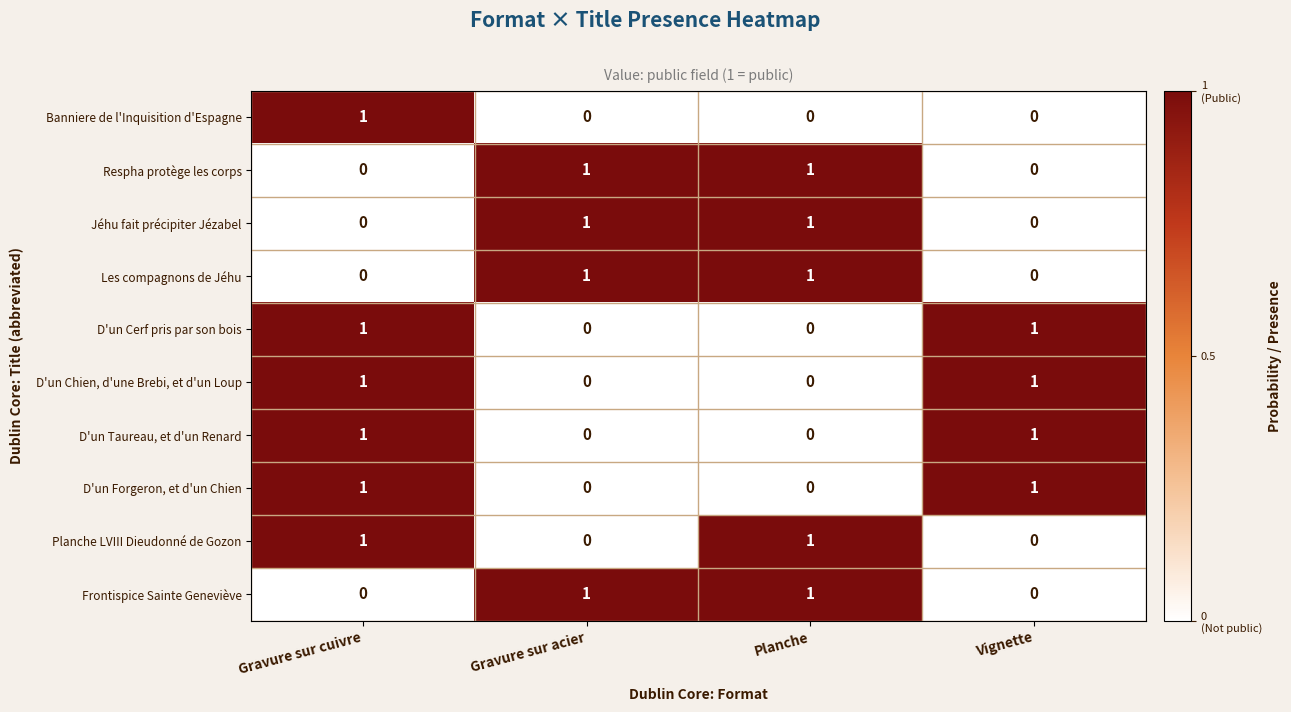

Count the number of categories in the chart.

4